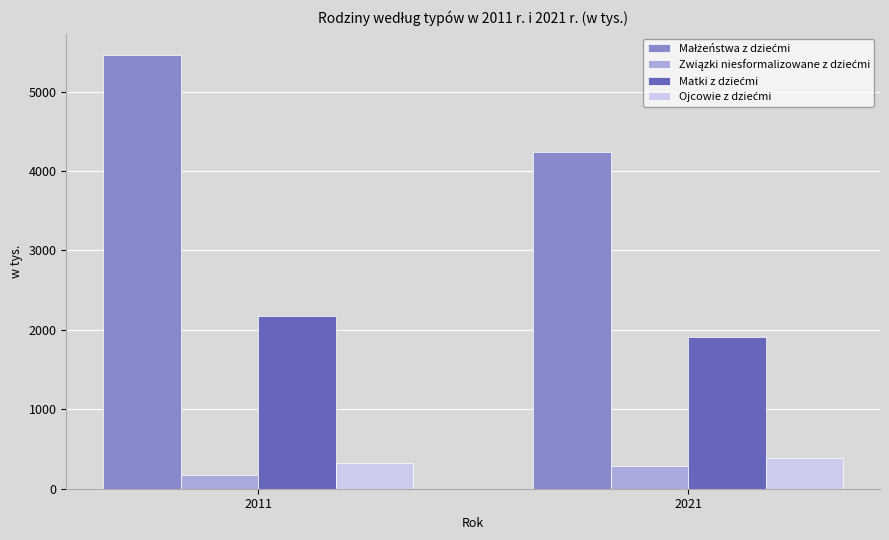

What is the total value across all series at 2011?

8131.0